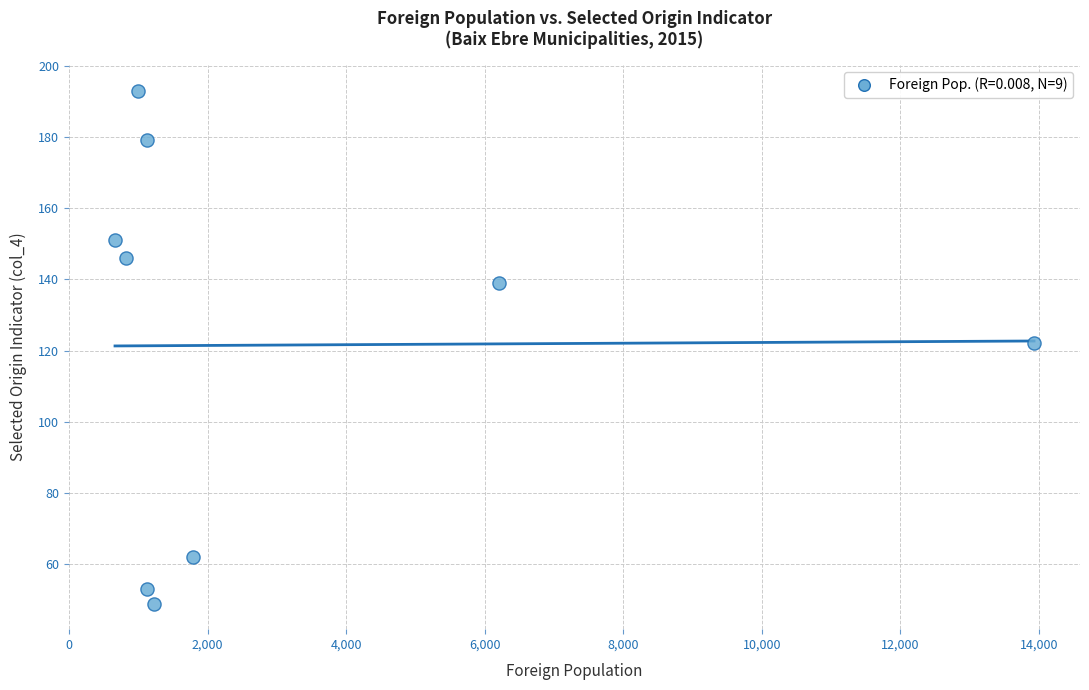

What is the average X value?

3096